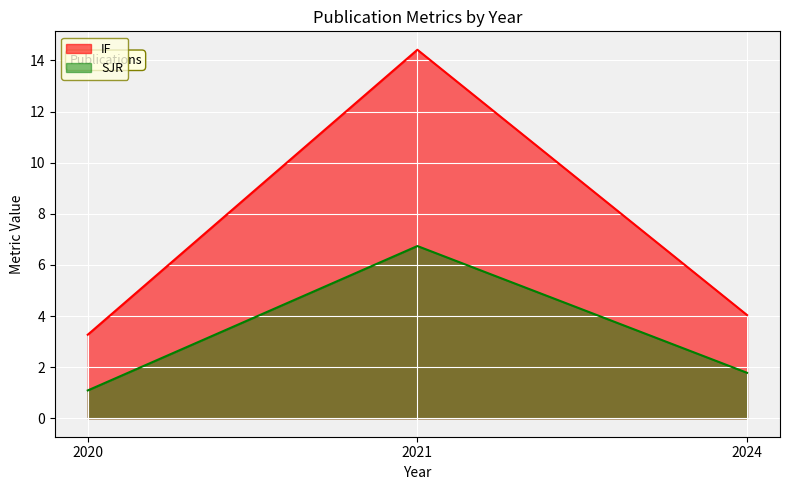

Count the number of categories in the chart.

3